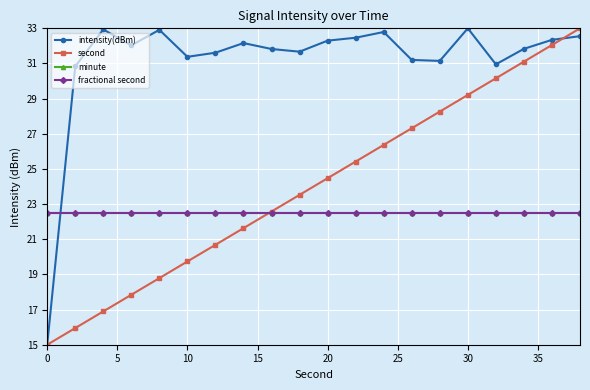

Is this an area chart (filled region under the line)?

No